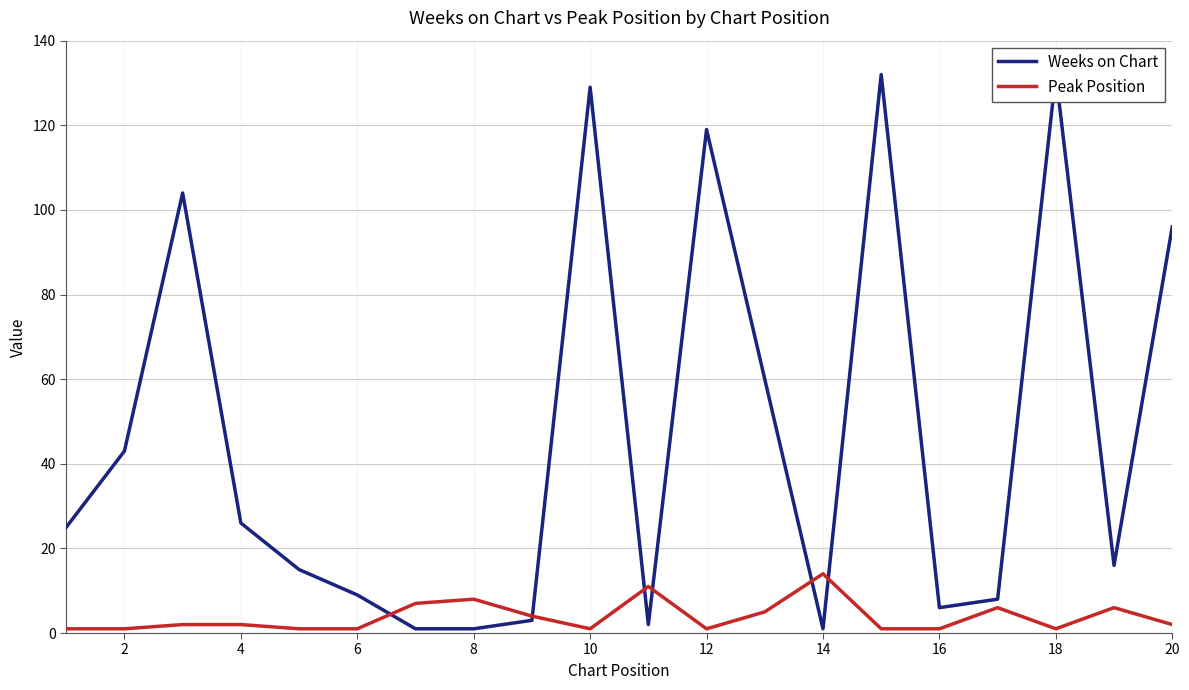

How many intersections are there between Weeks on Chart and Peak Position?

6